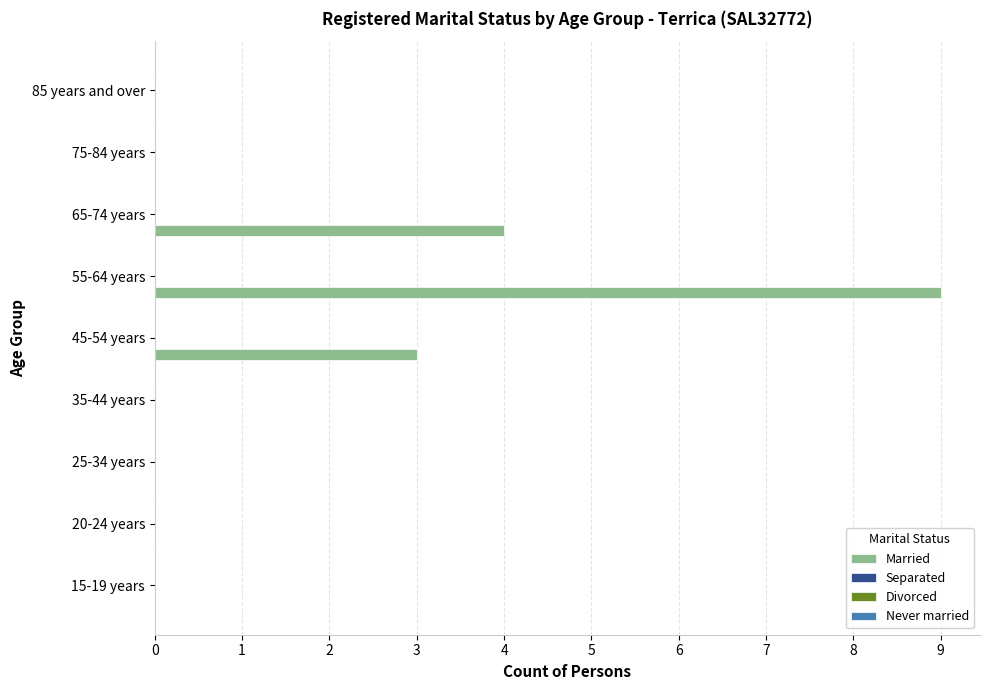

What is the greatest value displayed?

9